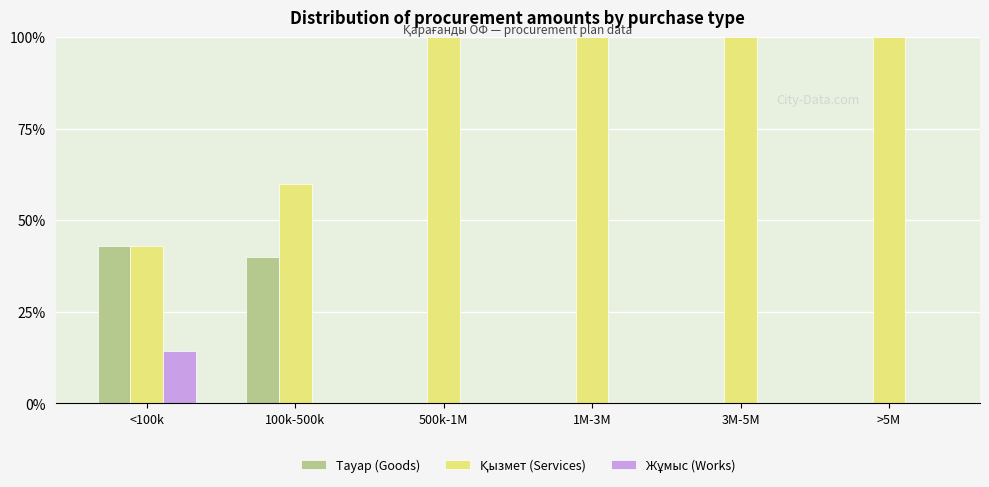

Does the chart contain stacked bars?

No